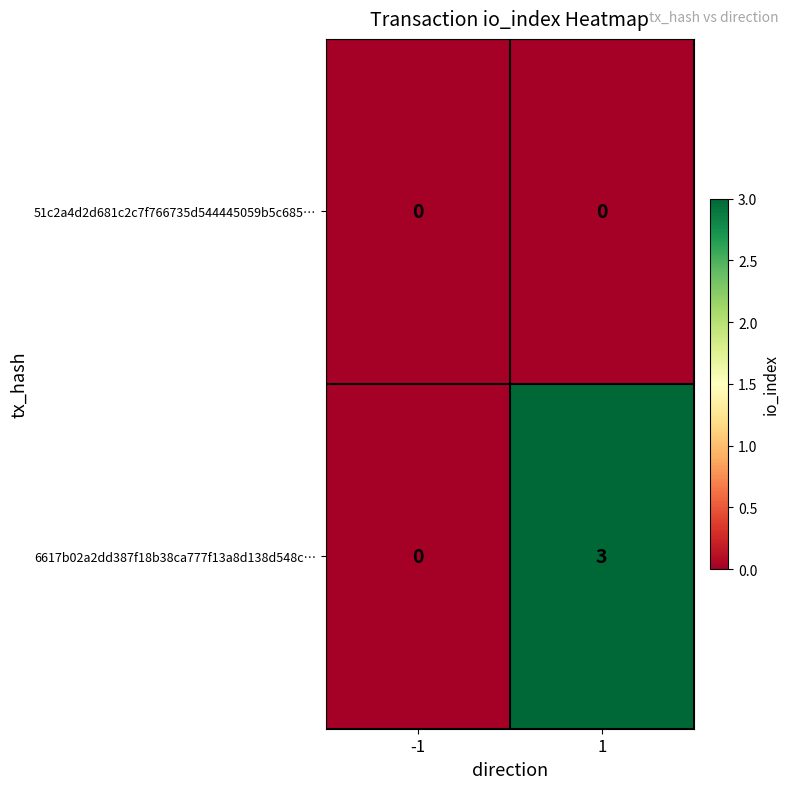

What is the greatest value displayed?

3